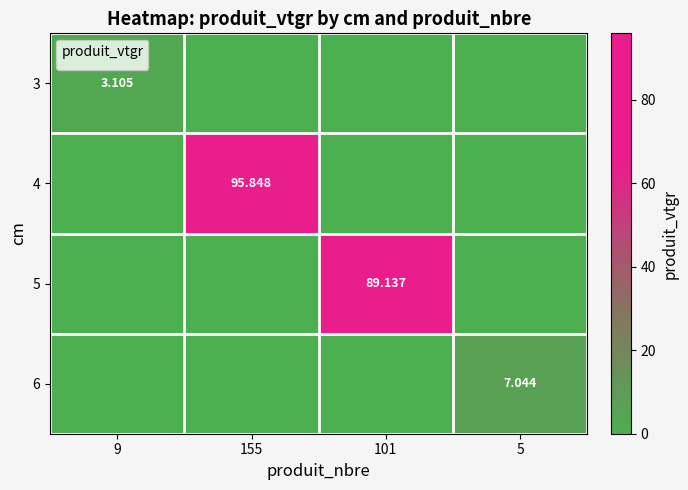

True or false: 4 has a value of -34.8 at 9.

False